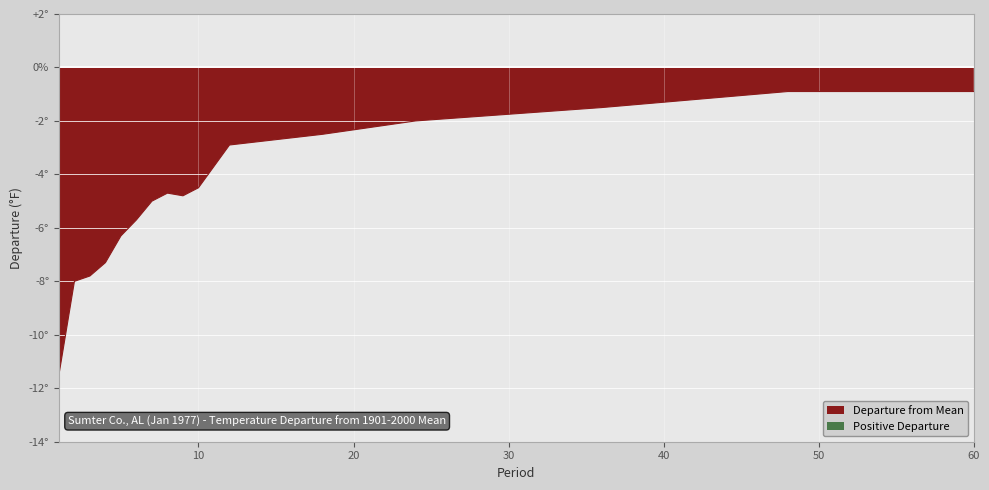

What is the approximate value at 24?

-2.0